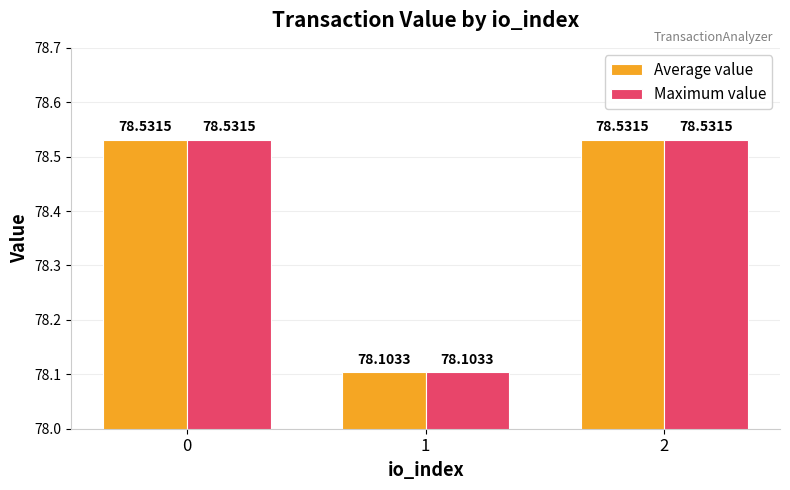

What is the sum of the Maximum value values at 1 and 2?

156.6